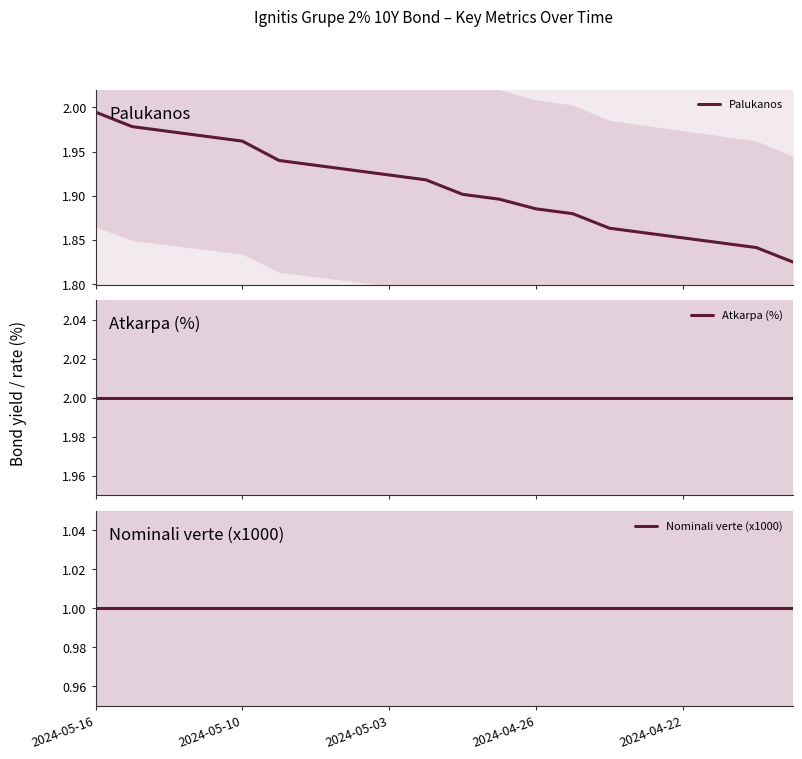

Does the chart have visible grid lines?

No